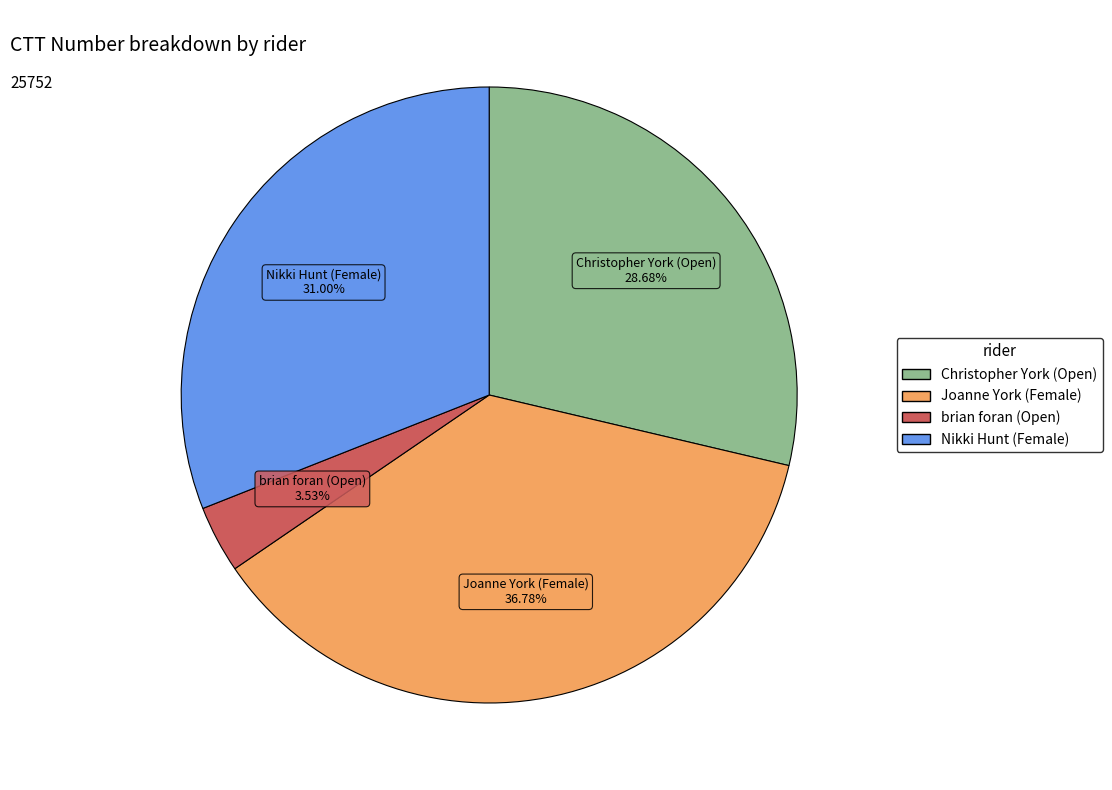

Which slice is the smallest?

brian foran (Open)